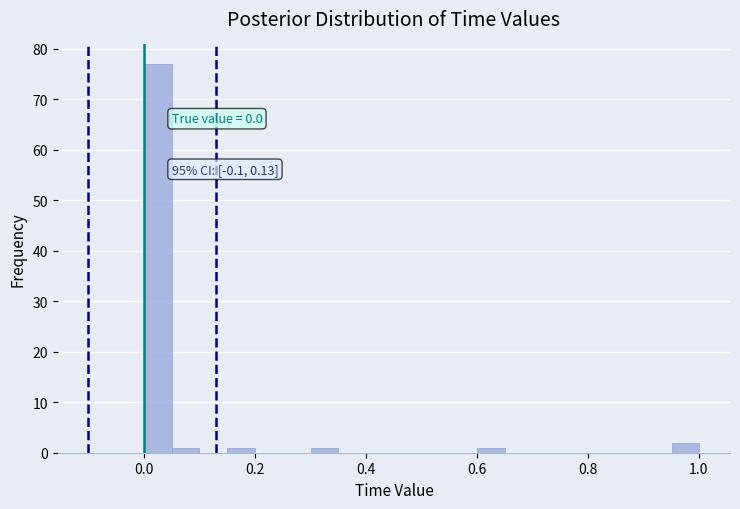

Around what value on the x-axis is the tallest bar? Give the approximate position of its centre, as read against the axis.

0.02